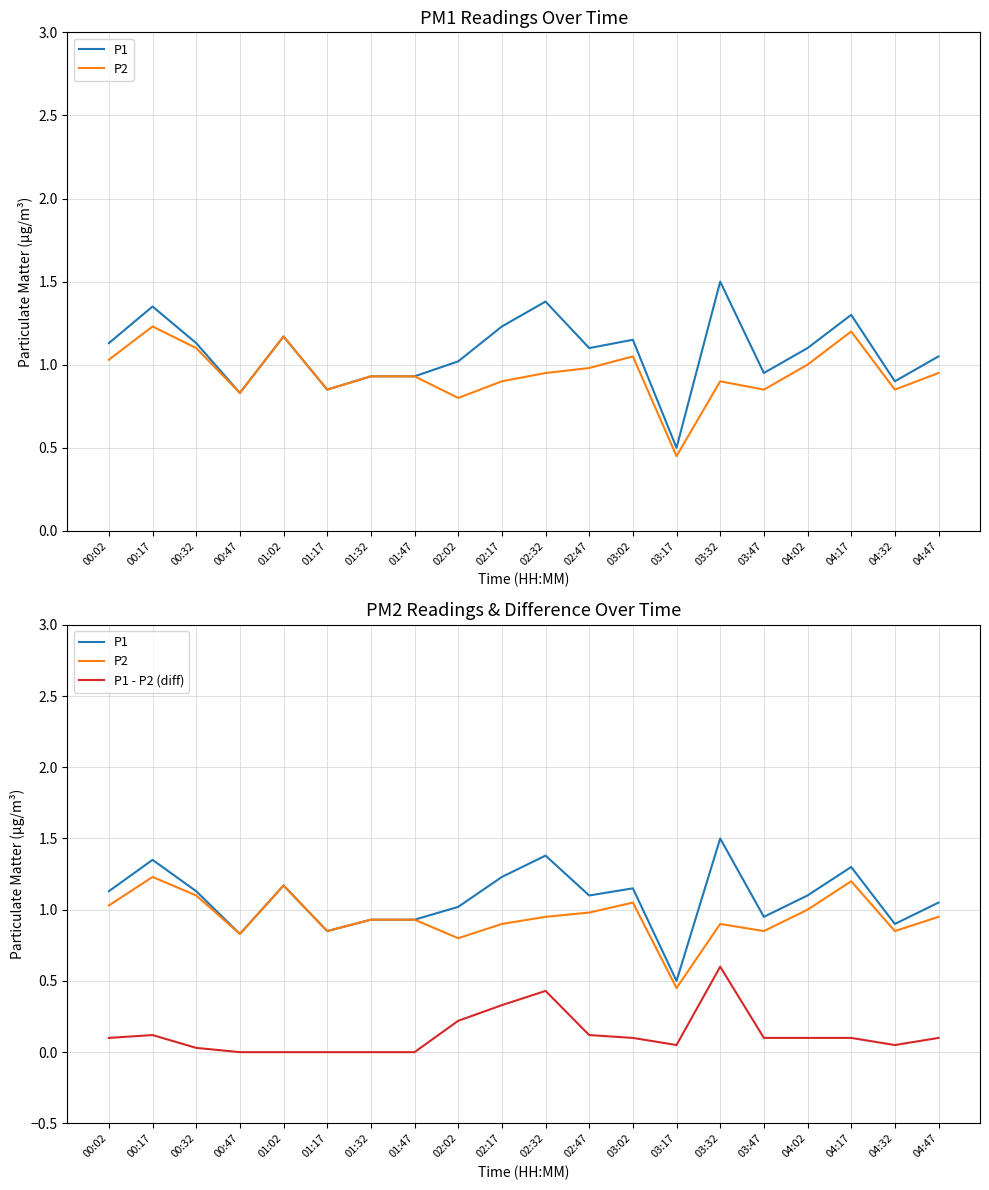

True or false: P1 and P2 cross at least once.

False